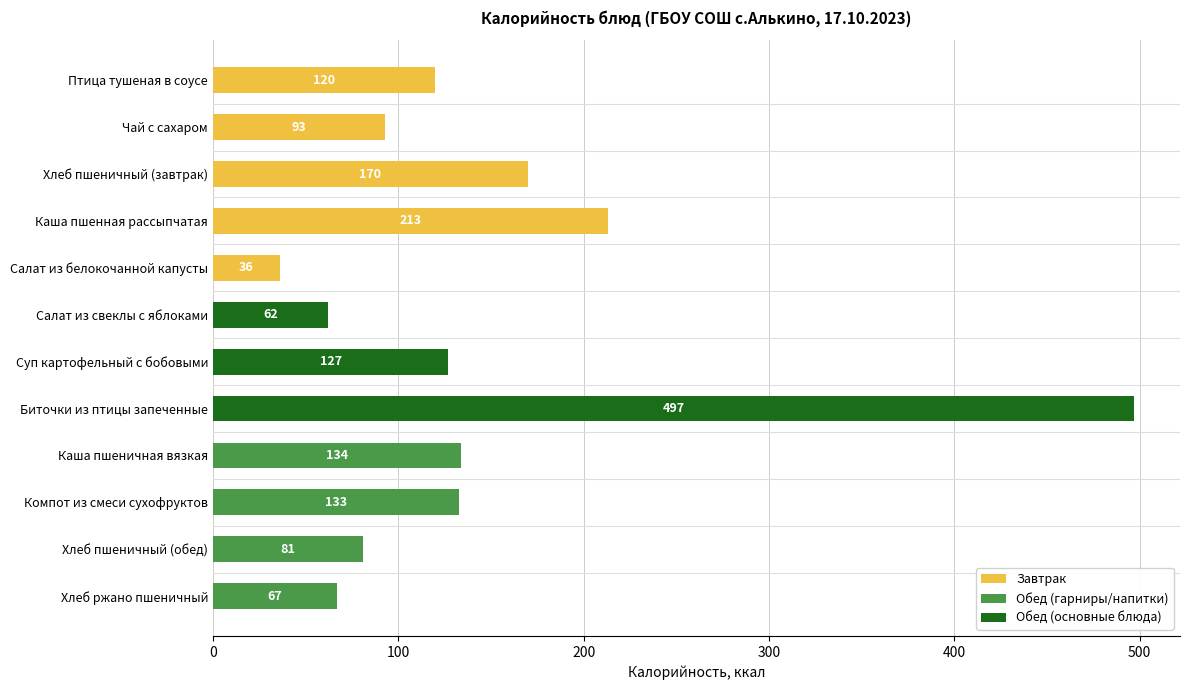

Does the chart contain any negative values?

No